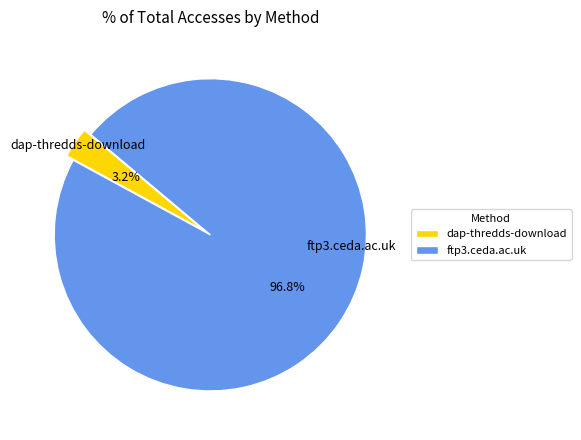

Which category has the biggest portion of the pie?

ftp3.ceda.ac.uk